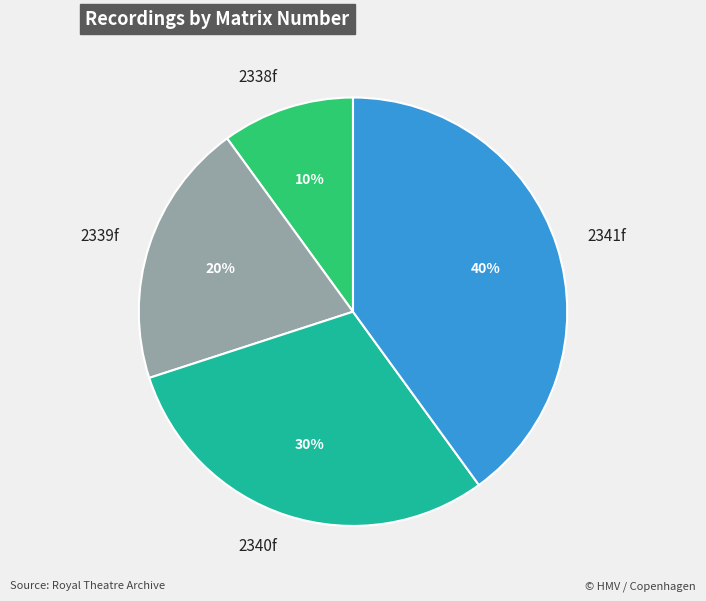

What is the largest slice in the pie chart?

2341f